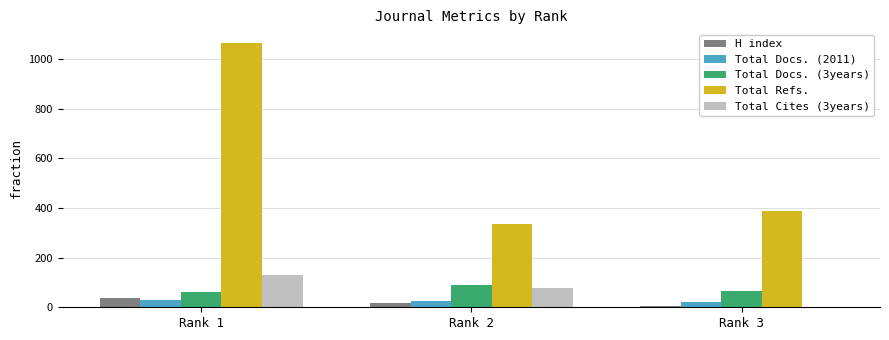

Which category has the highest value in the Total Refs. series?

Rank 1